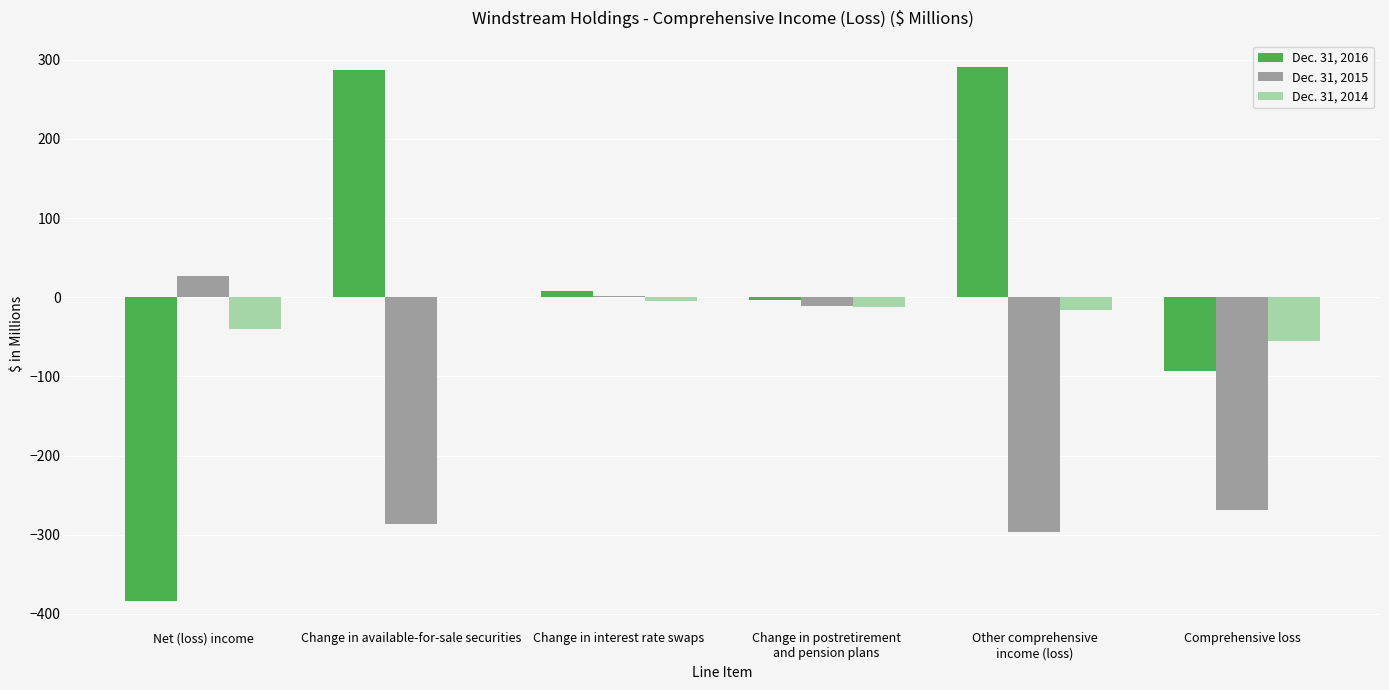

Are the bars horizontal?

No